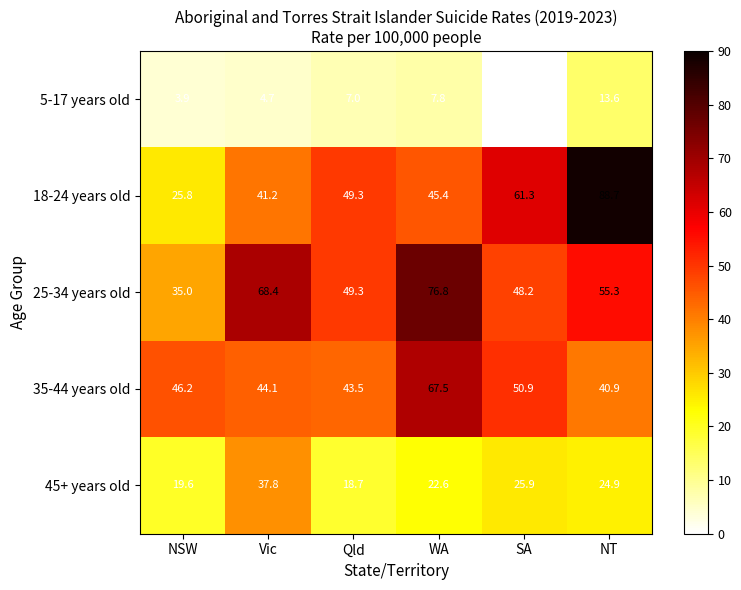

What is the sum of the 5-17 years old values at NT and Vic?

18.3